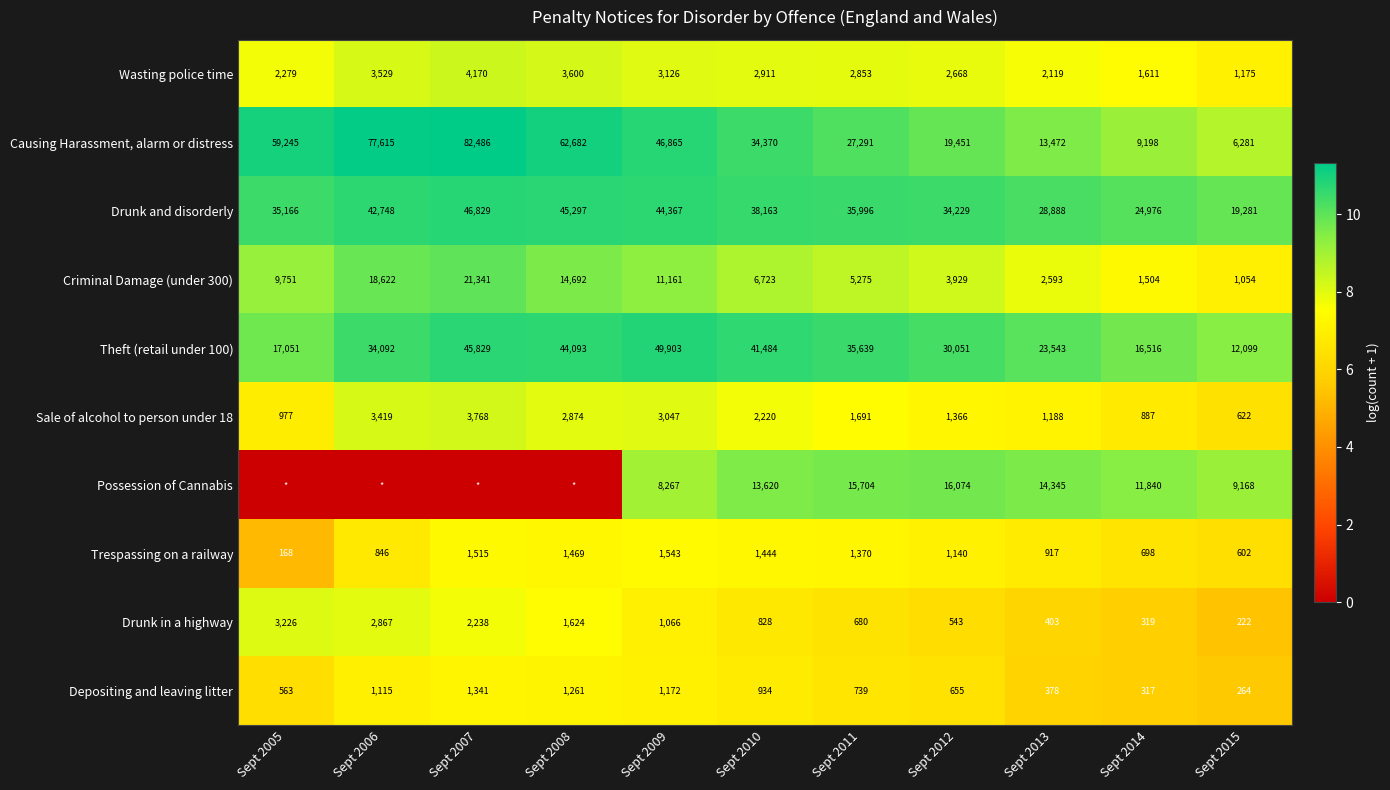

Which category has the lowest value in the Drunk in a highway series?

Sept 2015